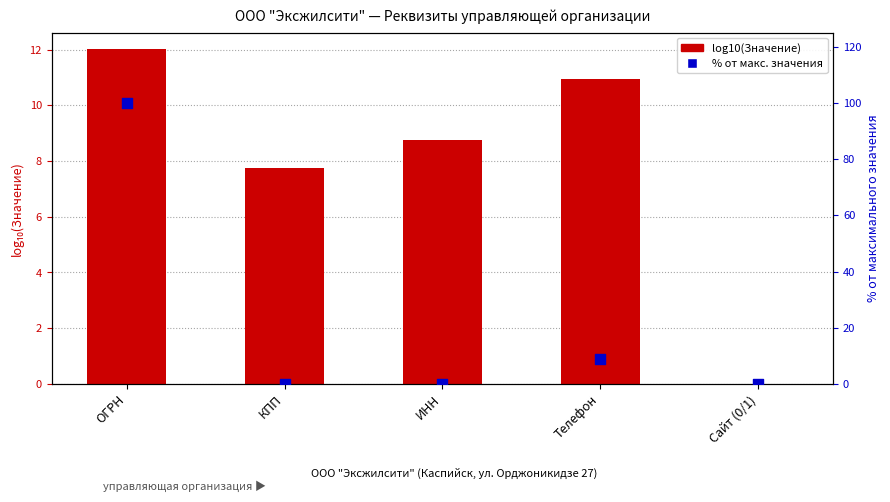

What are all the series names shown in the legend?

log10(Значение), % от макс. значения